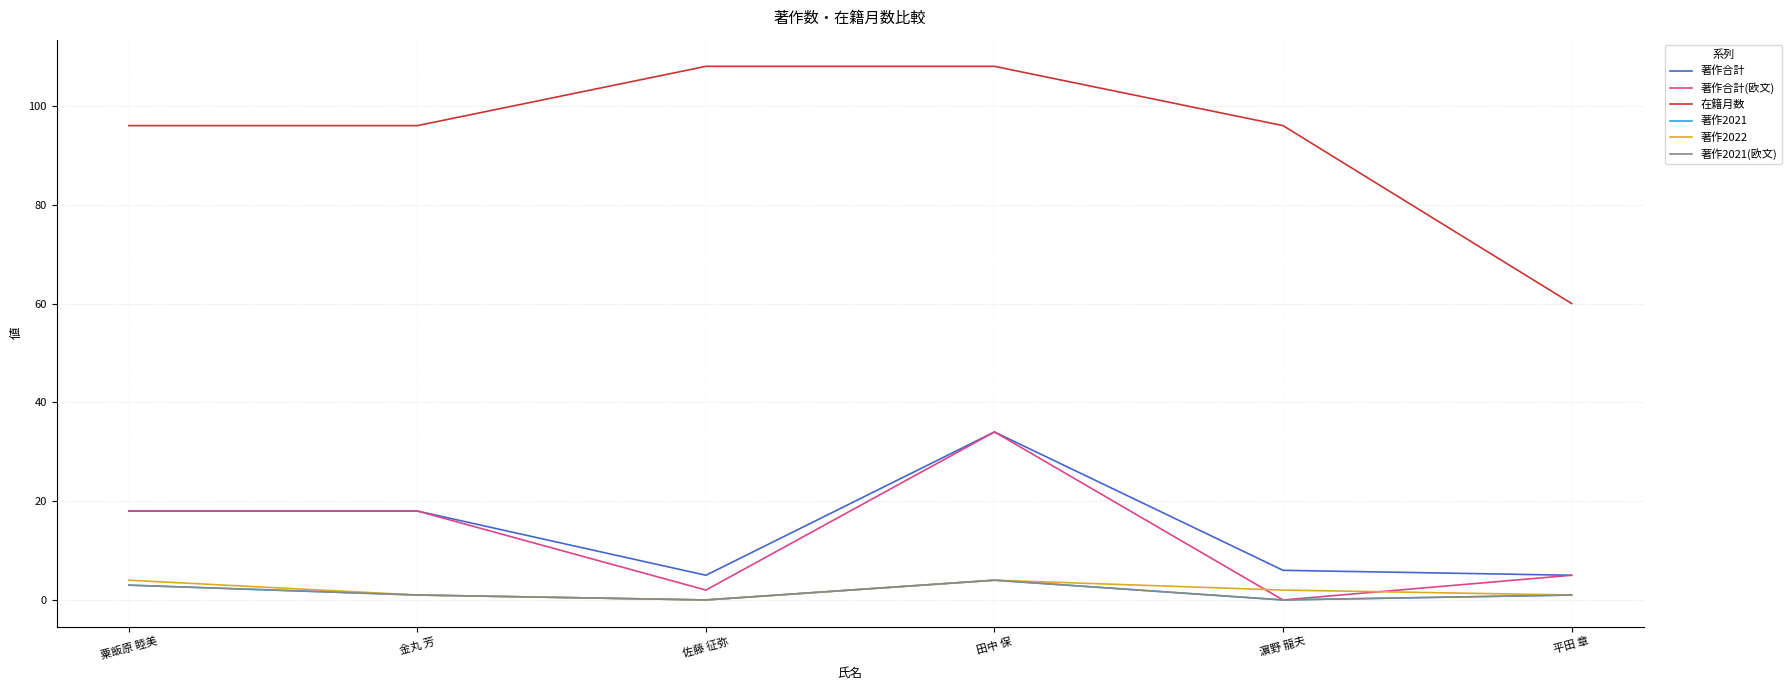

What is the label of the 3rd point from the right?

田中 保